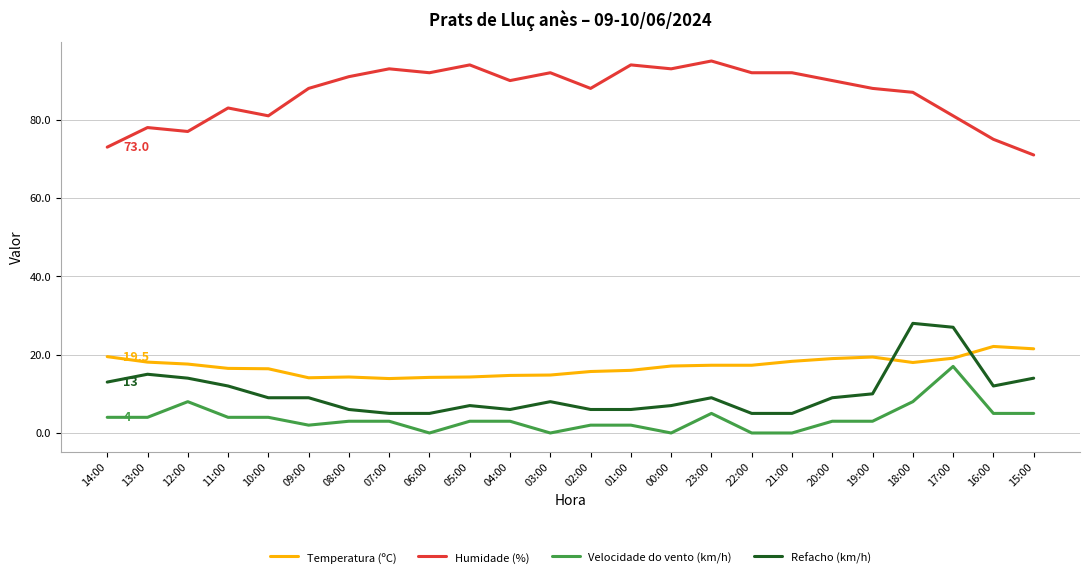

What is the maximum value for Temperatura (ºC)?

22.1